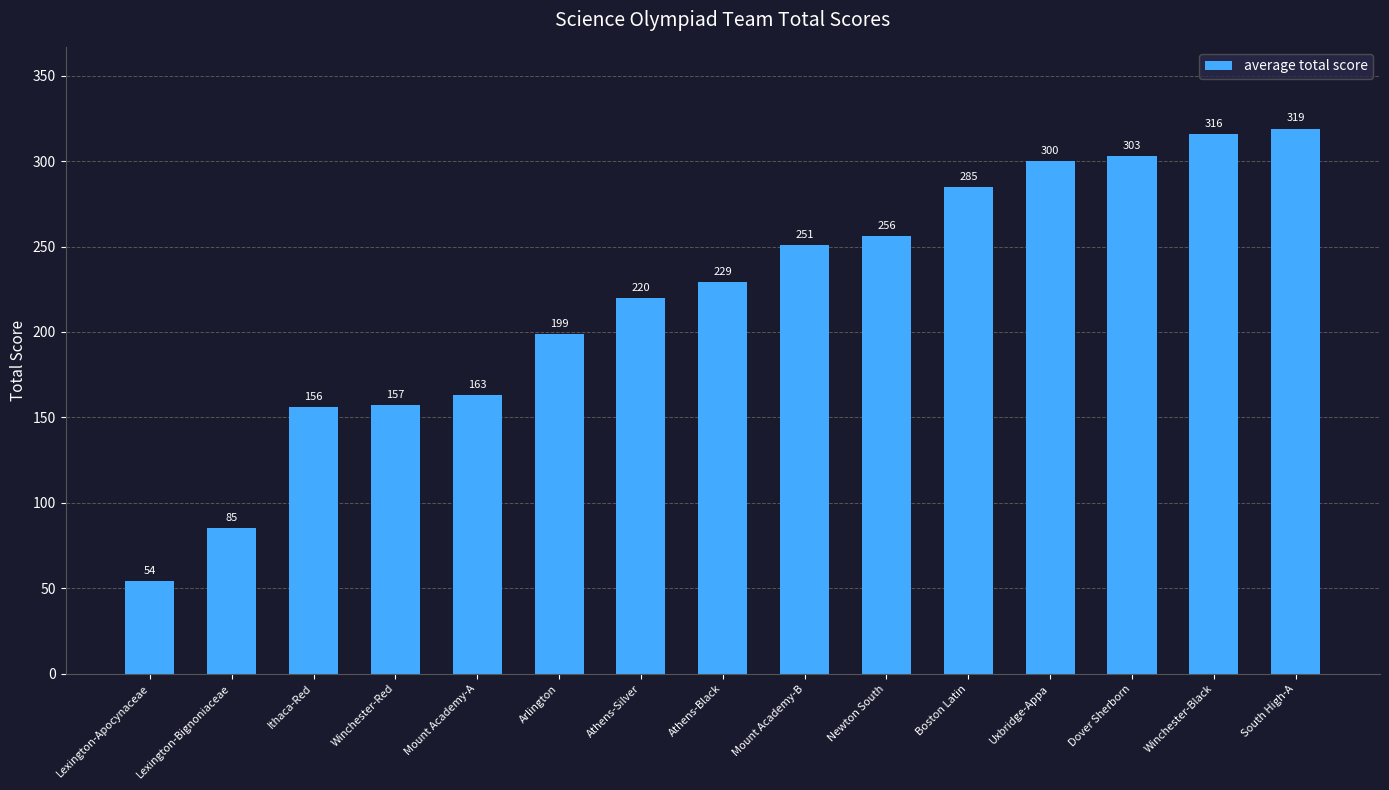

Reading left to right, extract all data points from this chart.

Lexington-Apocynaceae=54	Lexington-Bignoniaceae=85	Ithaca-Red=156	Winchester-Red=157	Mount Academy-A=163	Arlington=199	Athens-Silver=220	Athens-Black=229	Mount Academy-B=251	Newton South=256	Boston Latin=285	Uxbridge-Appa=300	Dover Sherborn=303	Winchester-Black=316	South High-A=319